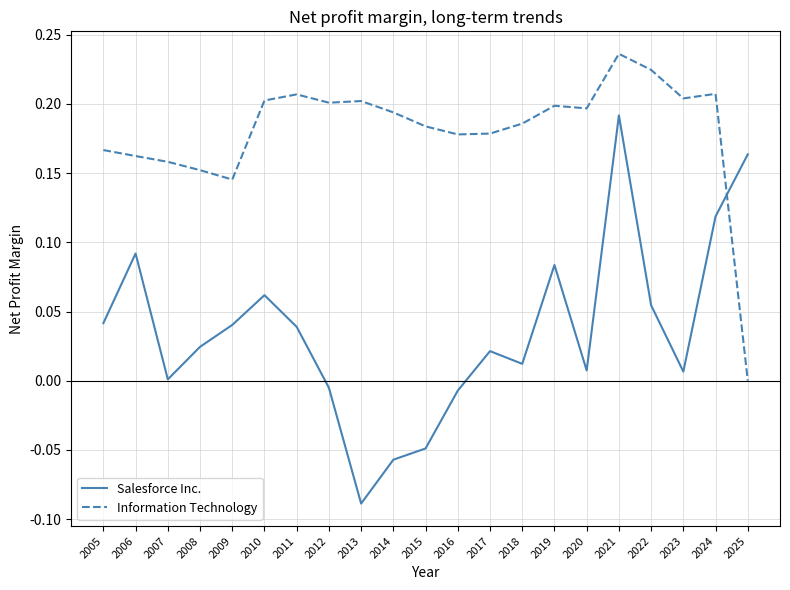

Which label corresponds to the largest value in the chart?

2021